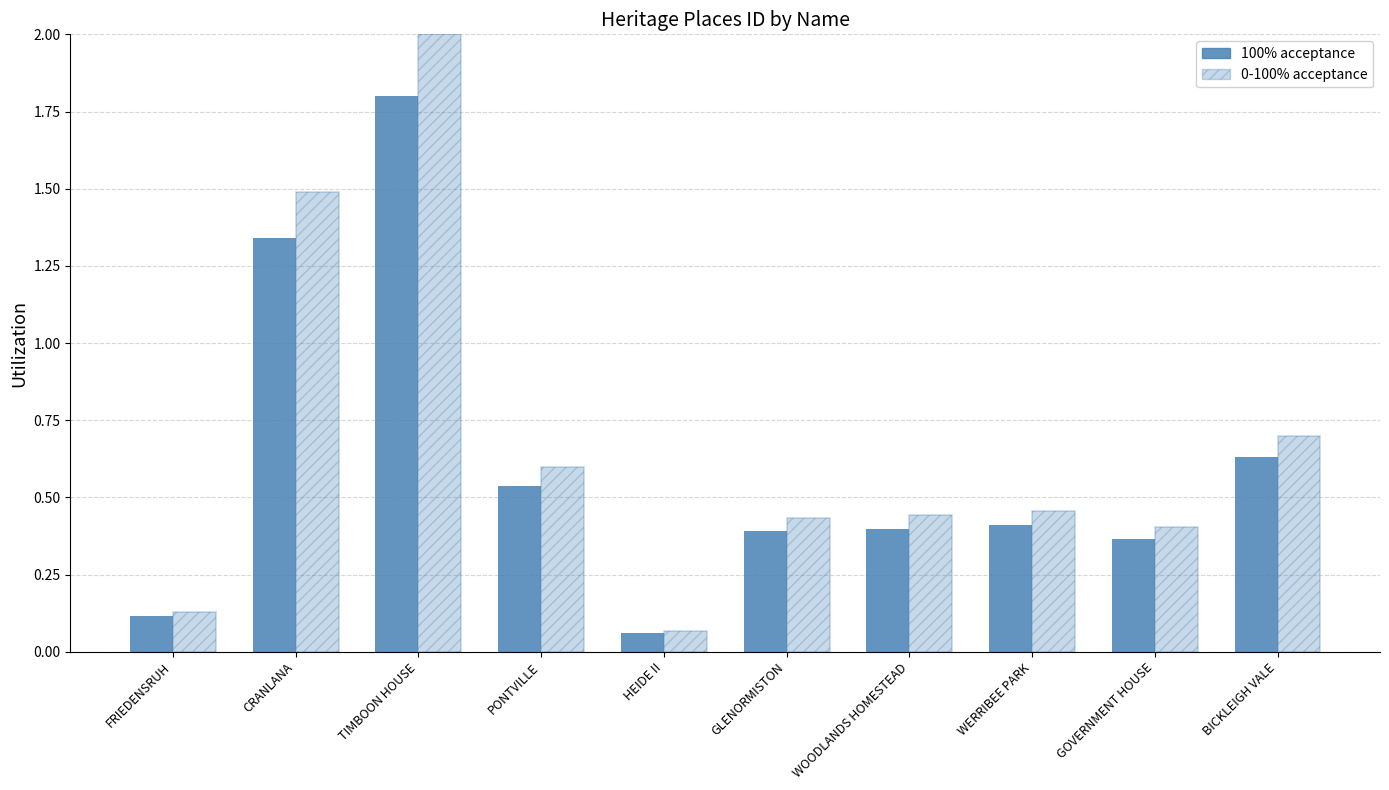

How many bars are there in total?

20